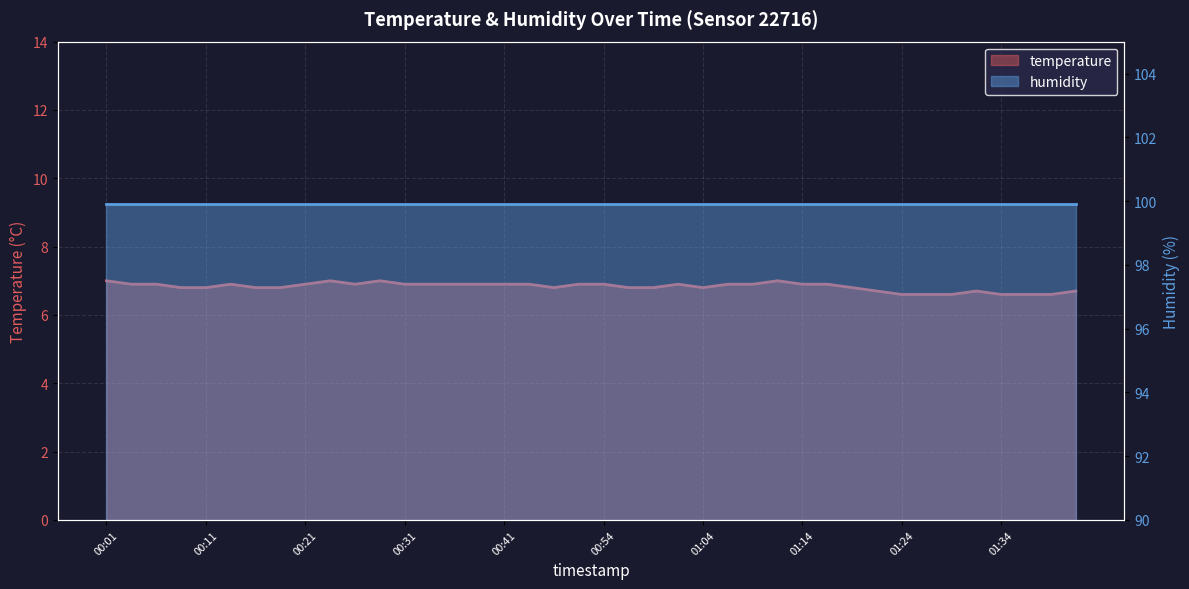

True or false: the data has more than 2 interior local peaks.

True